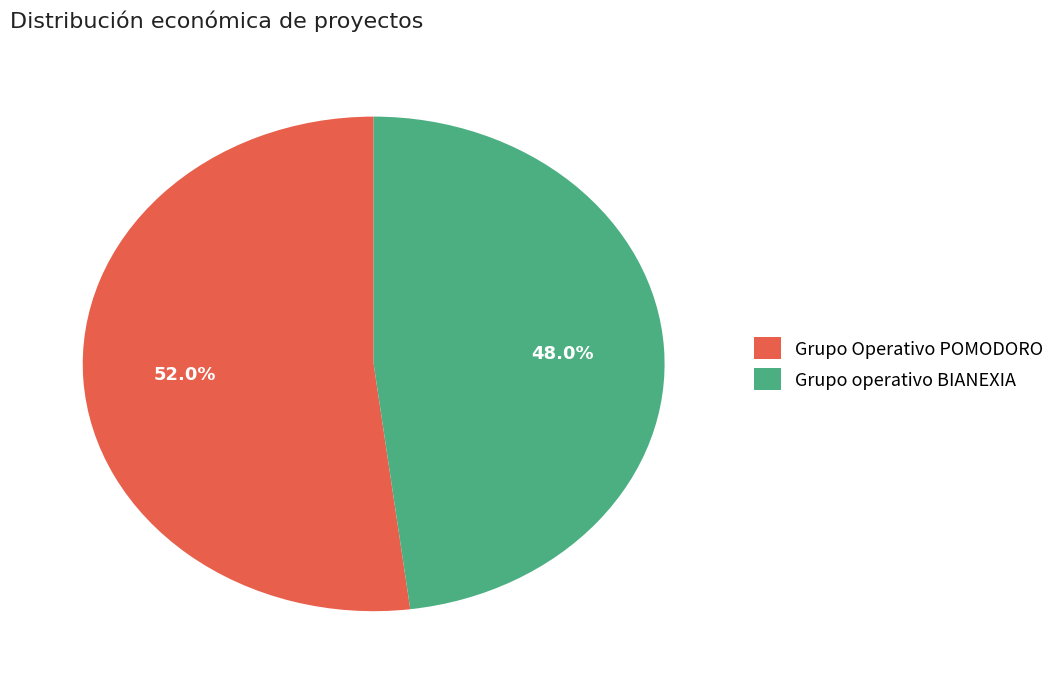

The Grupo operativo BIANEXIA slice represents 40% of the pie. True or false?

False